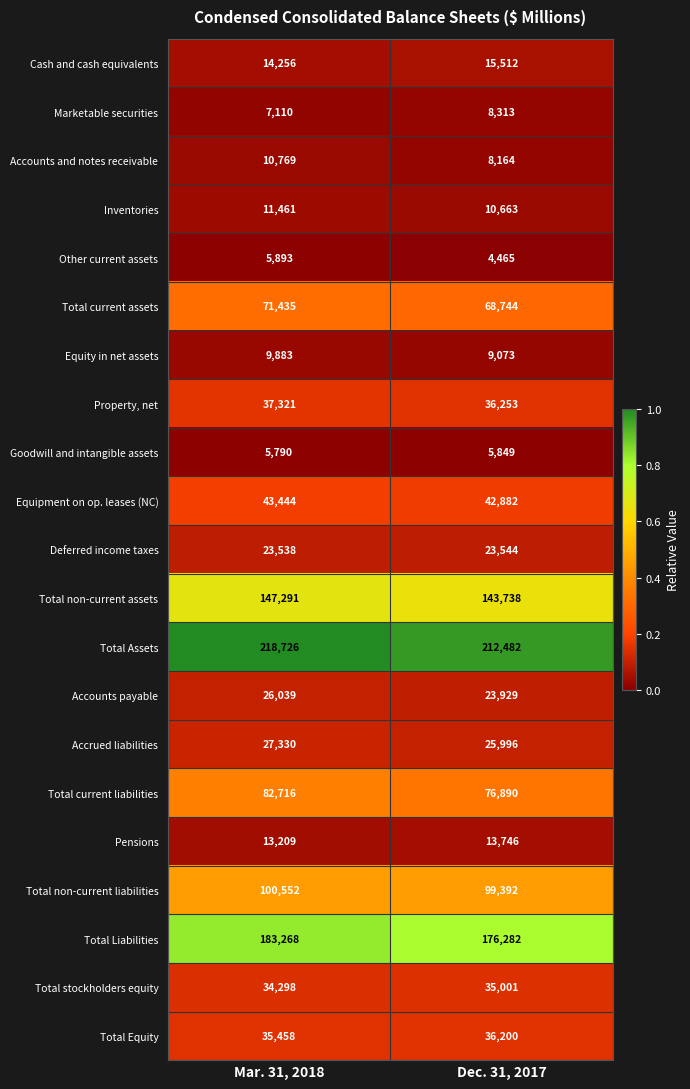

Is the value of Equipment on op. leases (NC) at Mar. 31, 2018 greater than the value of Pensions at Mar. 31, 2018?

Yes